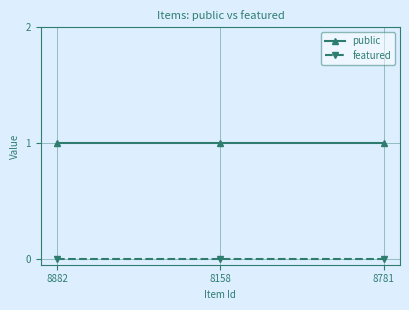

Which series has the largest total across all categories?

public